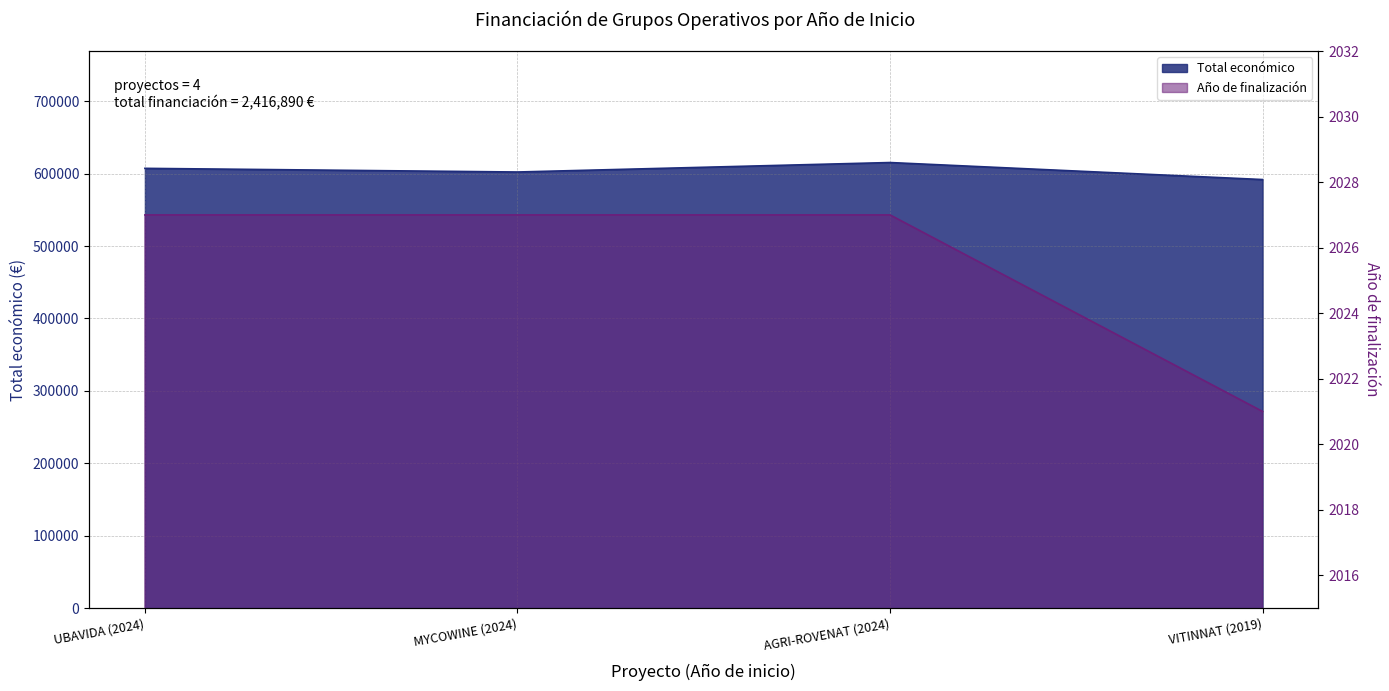

What is the average value of the Año de finalización series?

2025.5